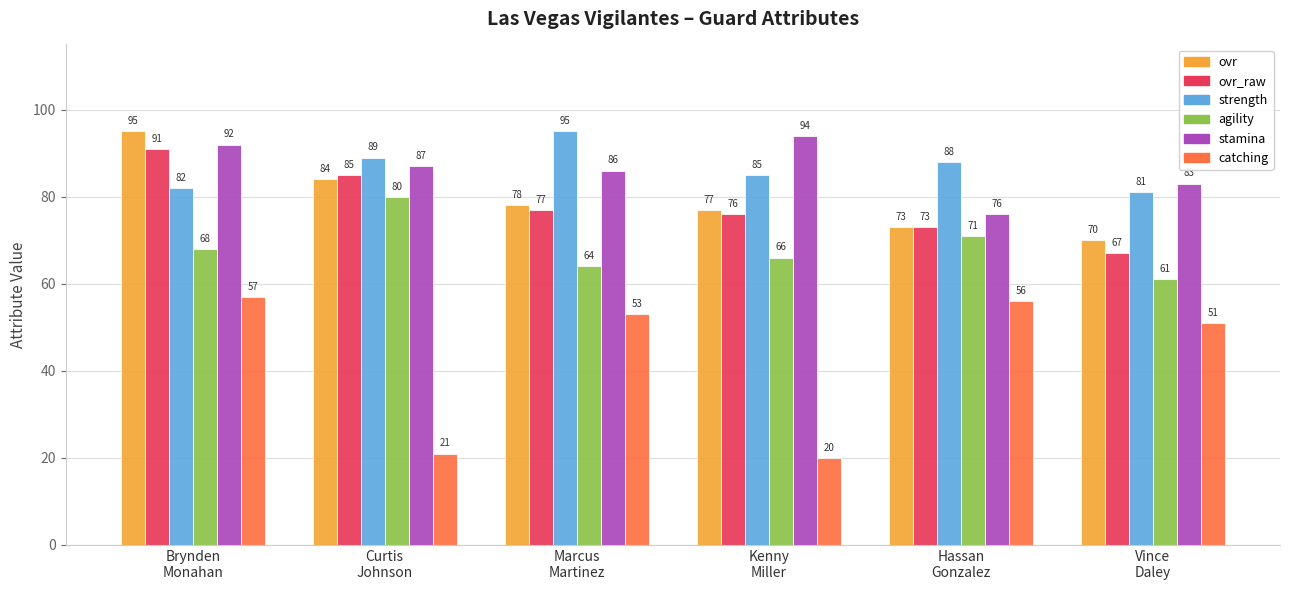

How many categories are shown in the chart?

6